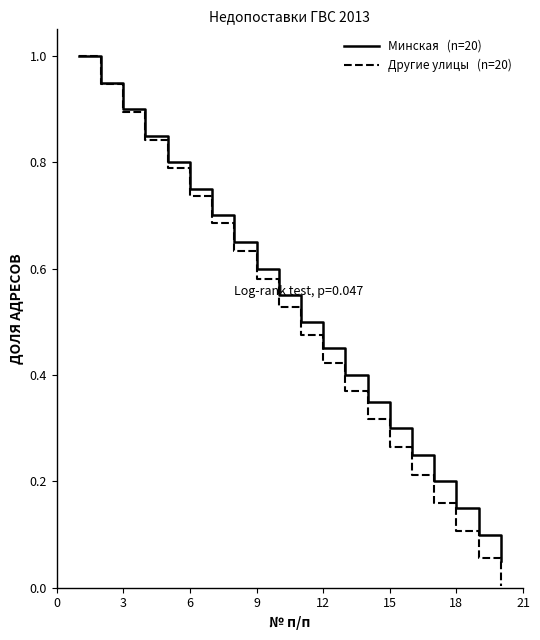

What is the greatest value displayed?

1.0